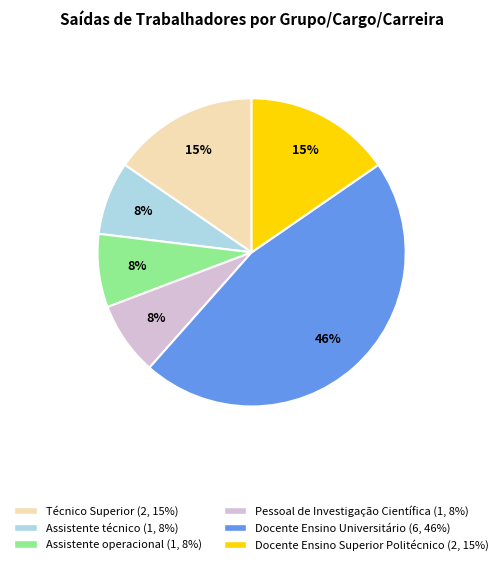

Combined, do Pessoal de Investigação Científica and Assistente operacional account for over 50%?

No